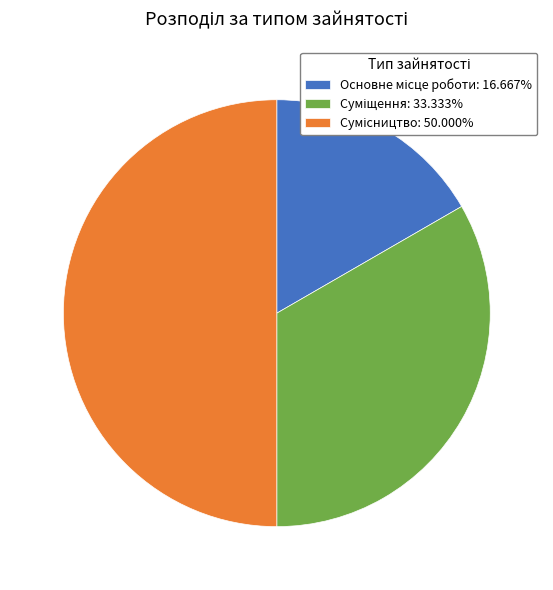

Rank the categories by value from highest to lowest.

Сумісництво, Суміщення, Основне місце роботи